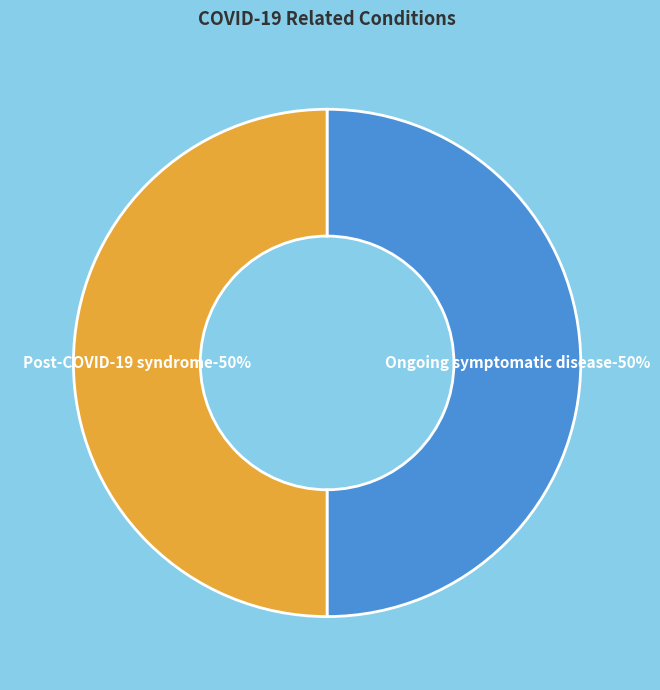

Rank the categories by value from lowest to highest.

Post-COVID-19 syndrome, Ongoing symptomatic disease caused by severe acute respiratory syndrome coronavirus